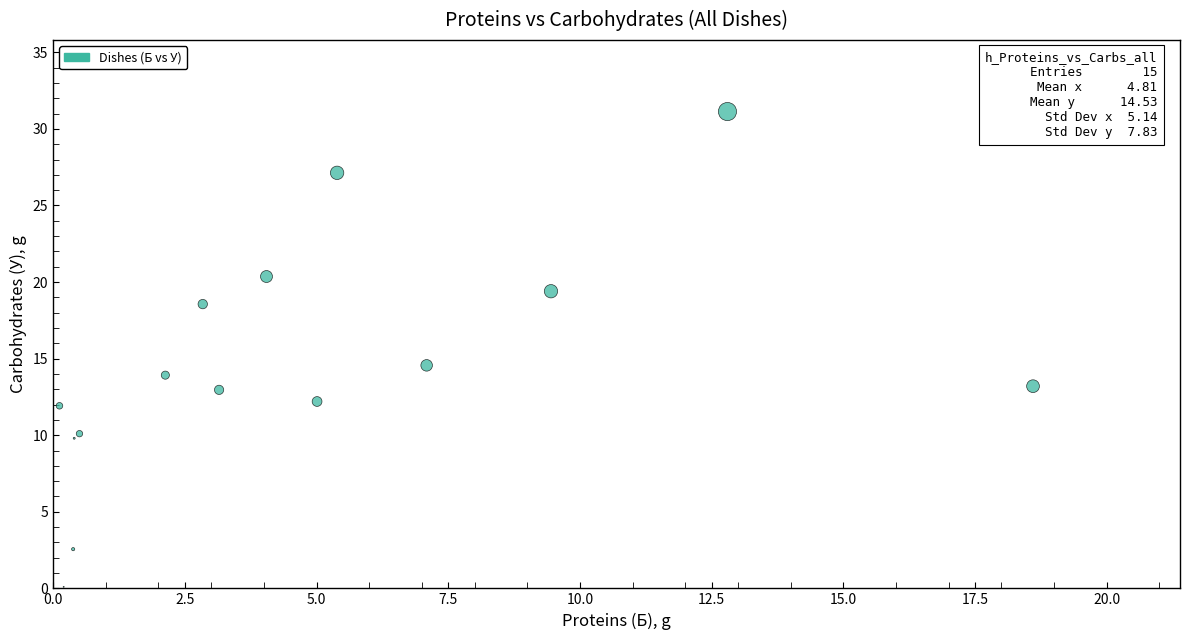

What Y value in the scatter plot is closest to 15?

14.6